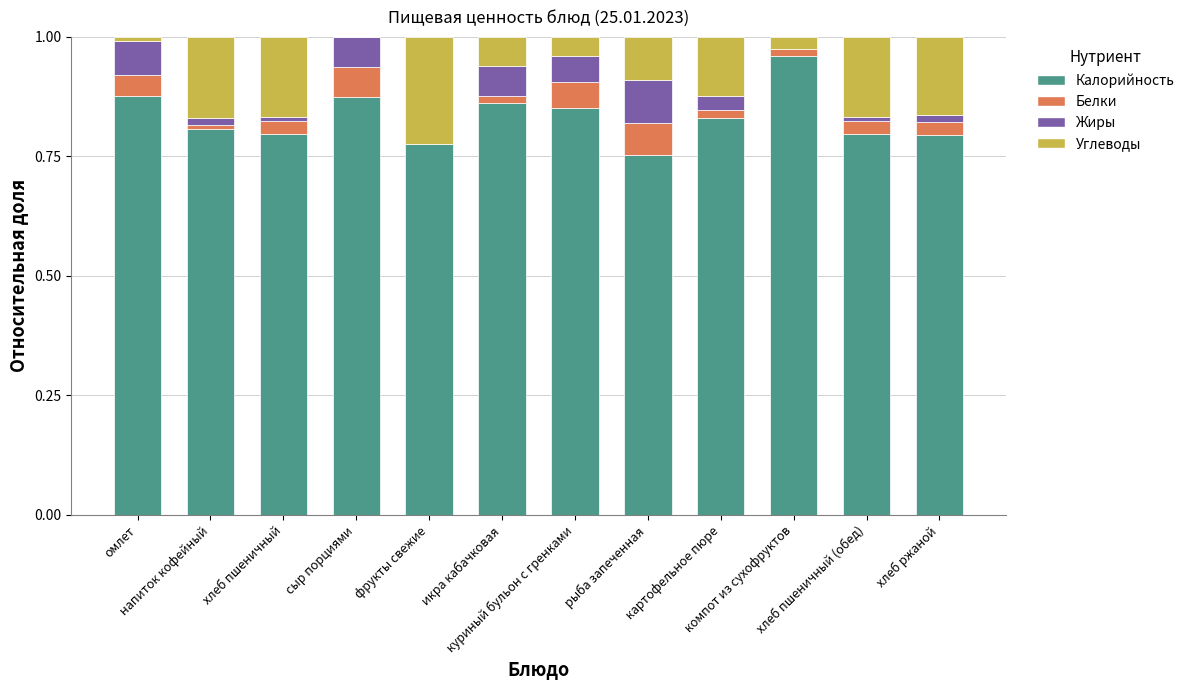

Are the bars grouped side by side (vs. stacked)?

No